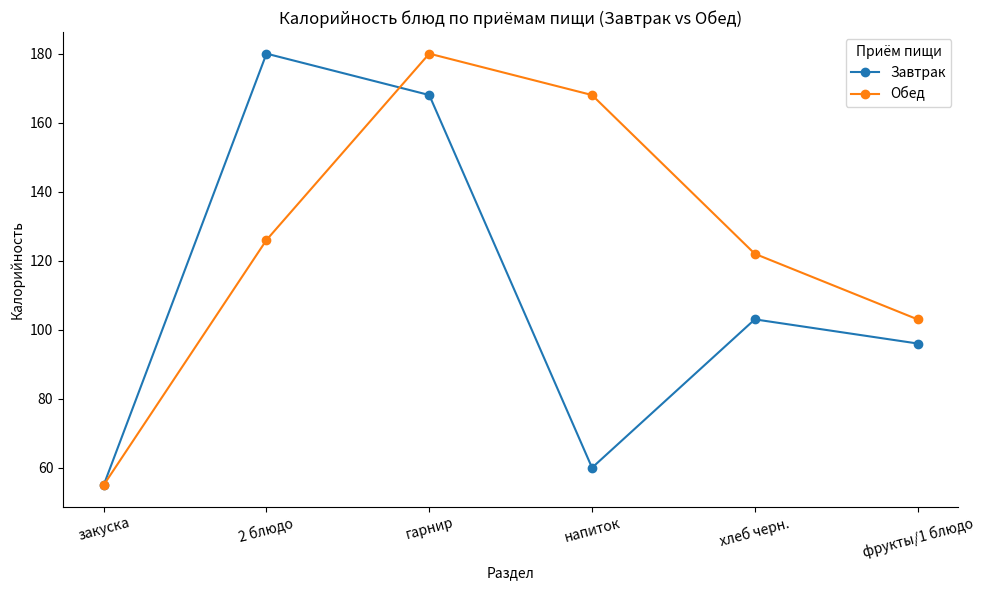

What position from the right is 2 блюдо?

5